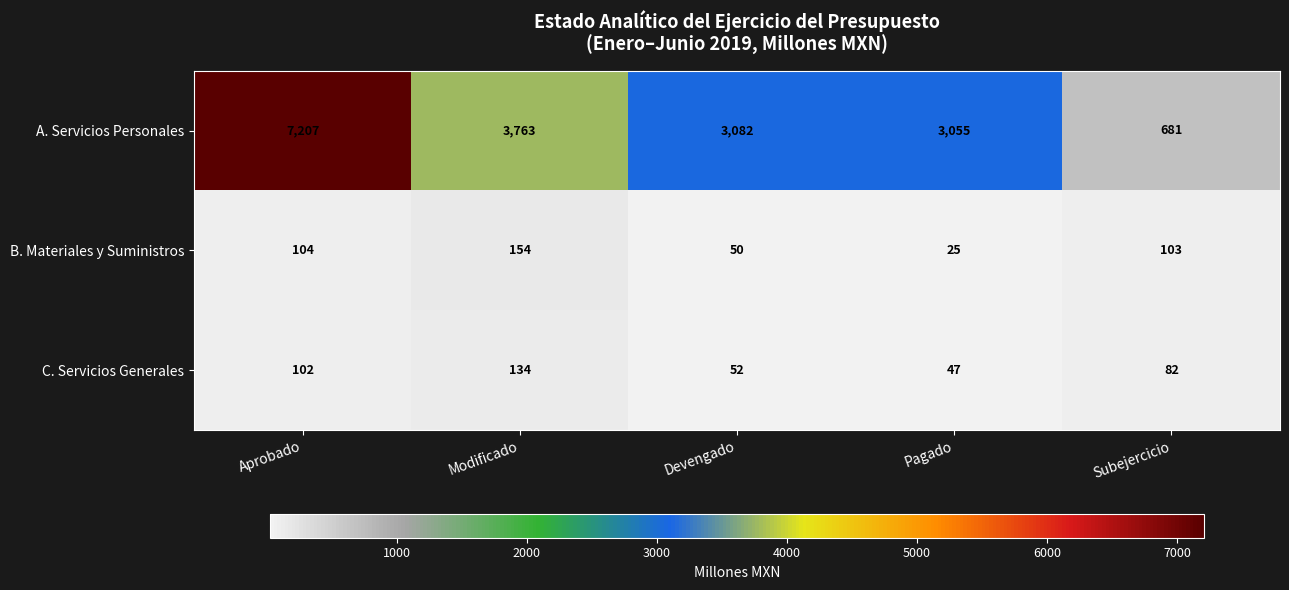

Read the A. Servicios Personales value at Modificado, to the nearest 100.

3800